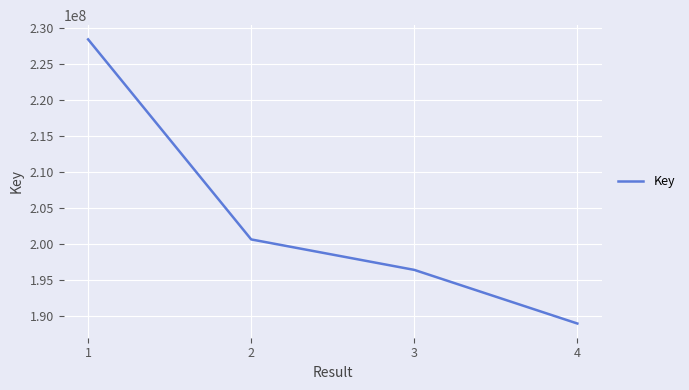

What is the average value?

203617481